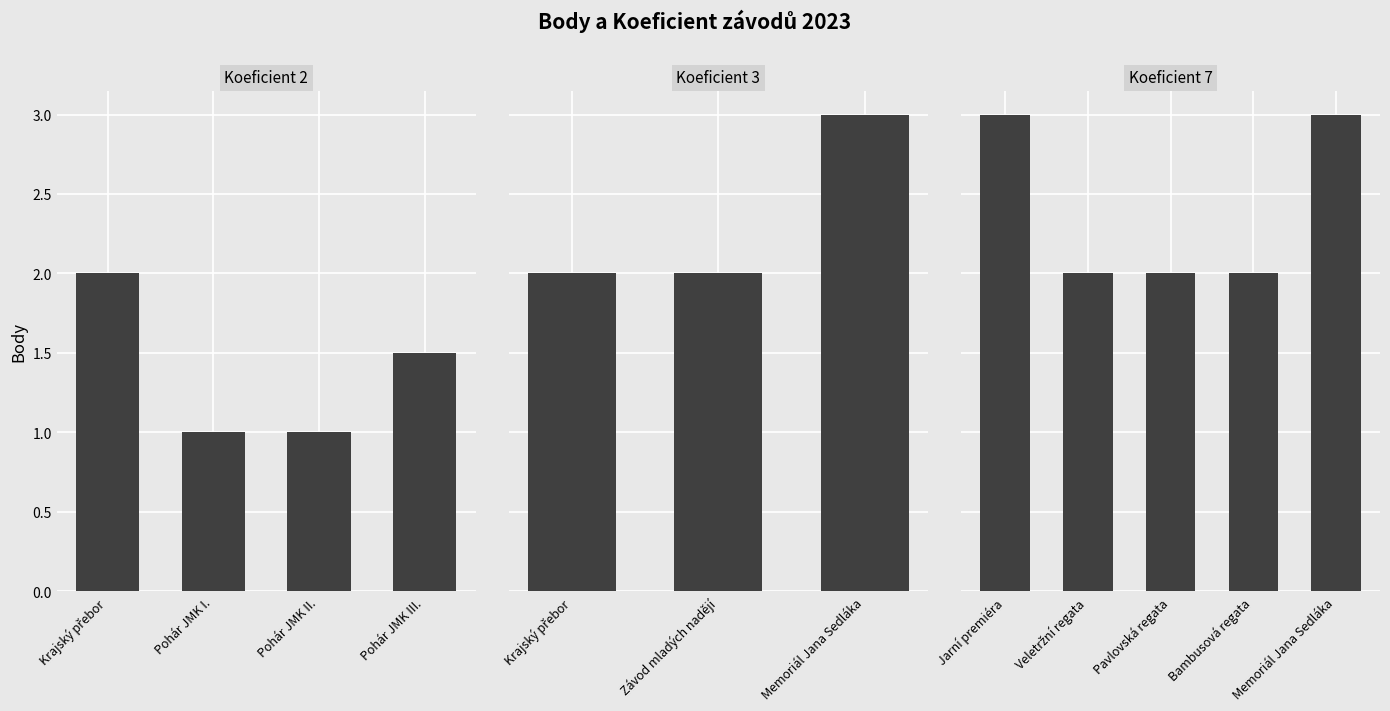

Does the chart contain stacked bars?

No